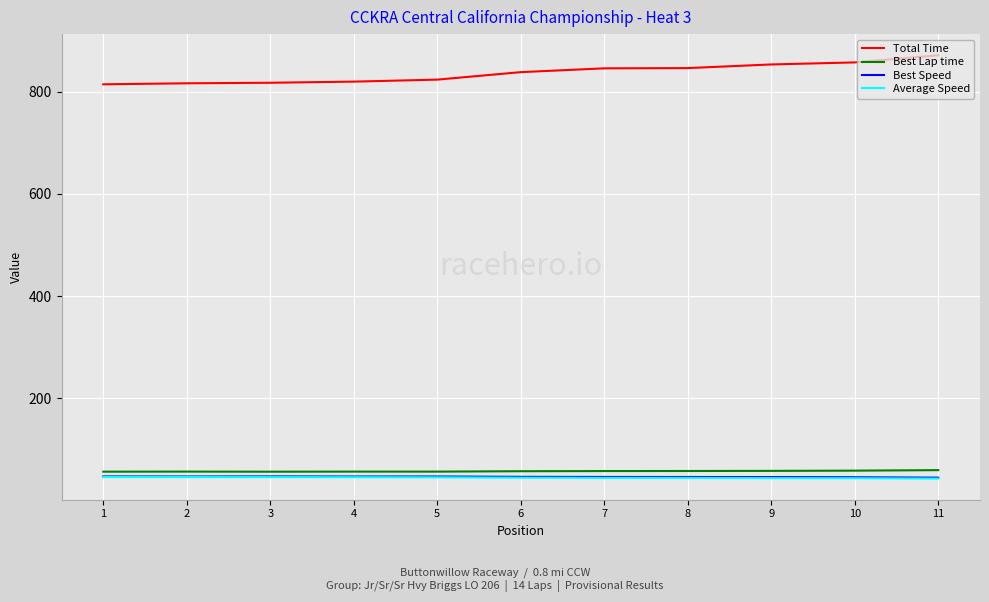

The value of Best Speed at 1 is 47.5. True or false?

True